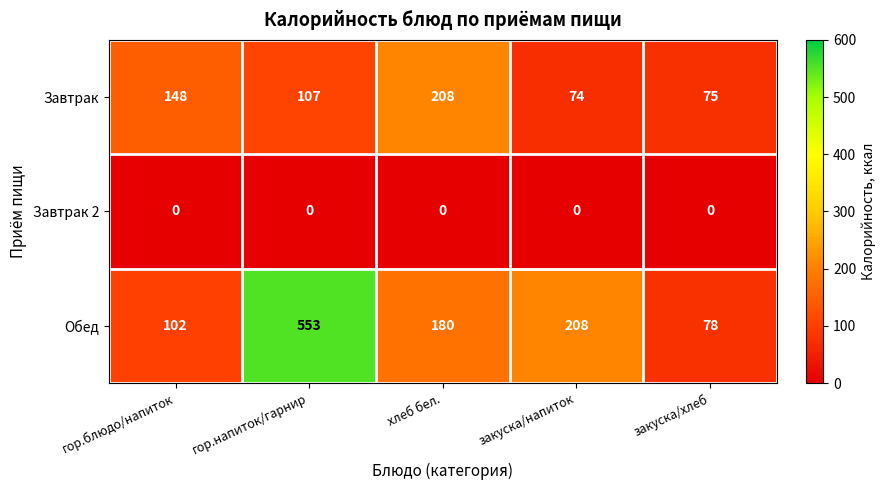

Which series has the largest total across all categories?

Обед